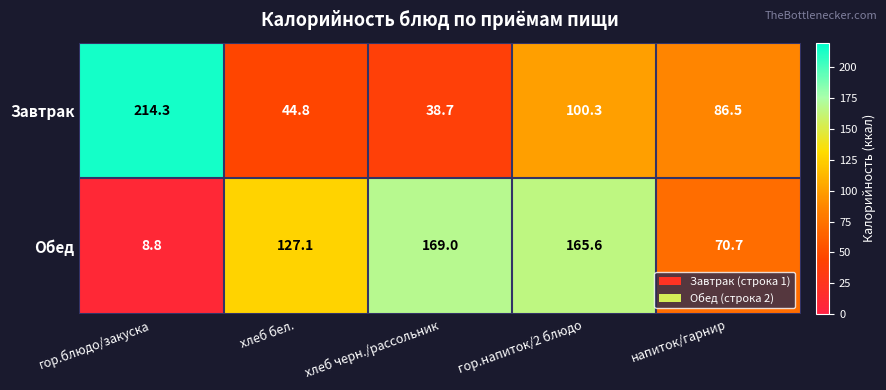

Is it true that Завтрак equals 22.8 at хлеб черн./рассольник?

False